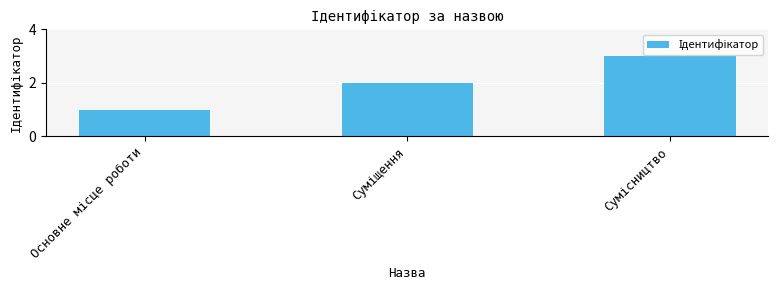

What is the maximum value shown in the chart?

3